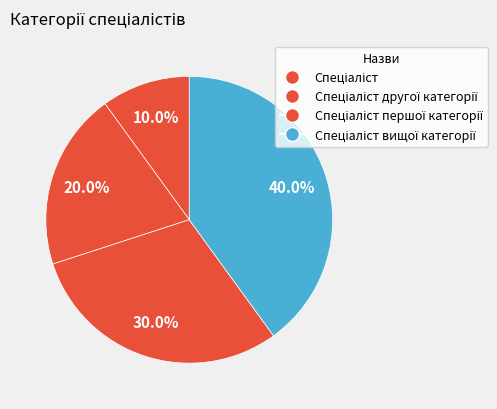

Count the number of slices in the pie.

4